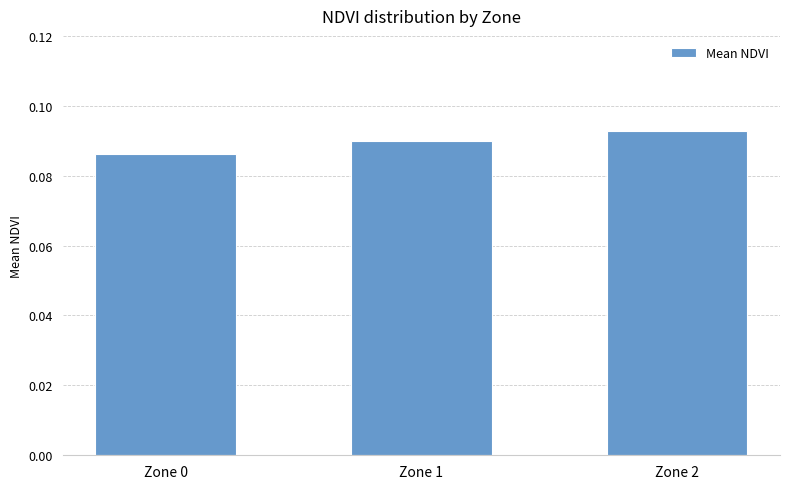

Rank the categories by value from highest to lowest.

Zone 2, Zone 1, Zone 0